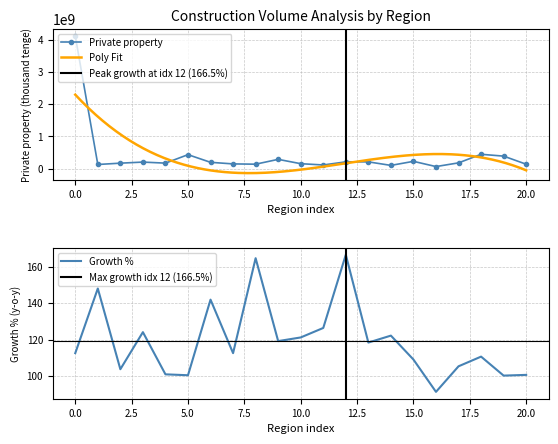

True or false: Growth % to prev period has a value of 41.4 at 5.0.

False